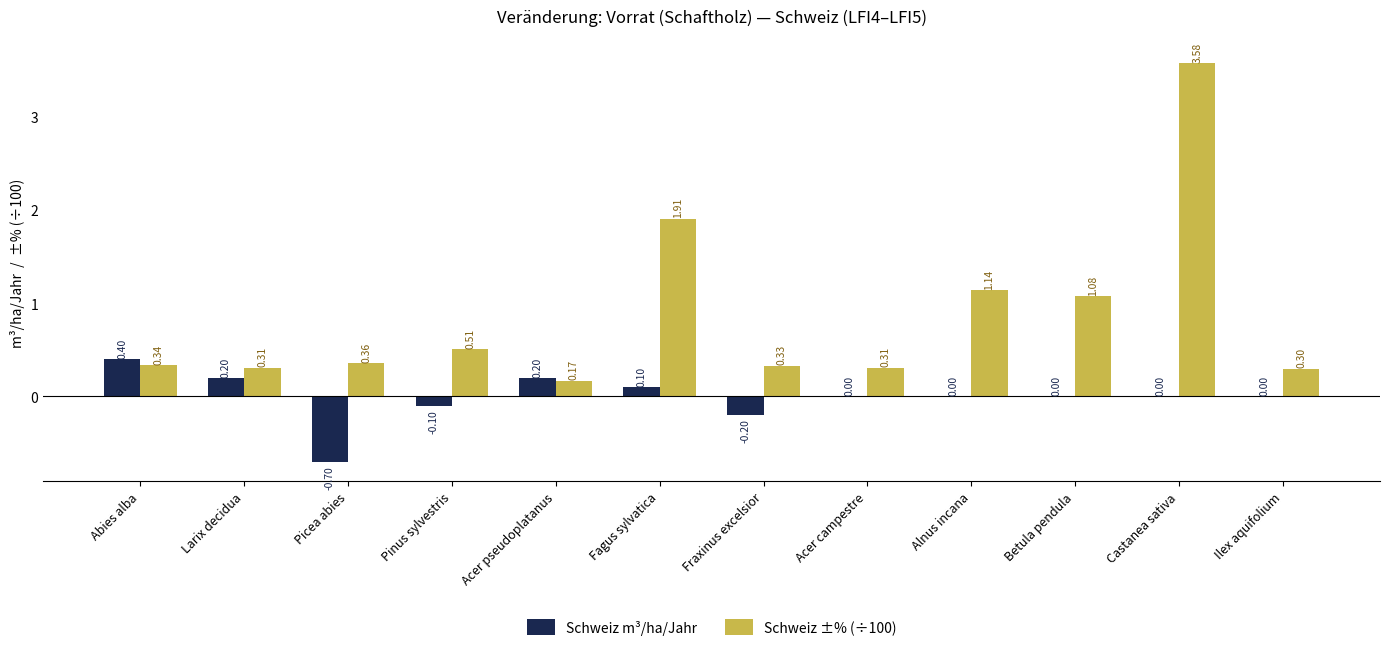

Which series has the largest total across all categories?

Schweiz ±% (÷100)